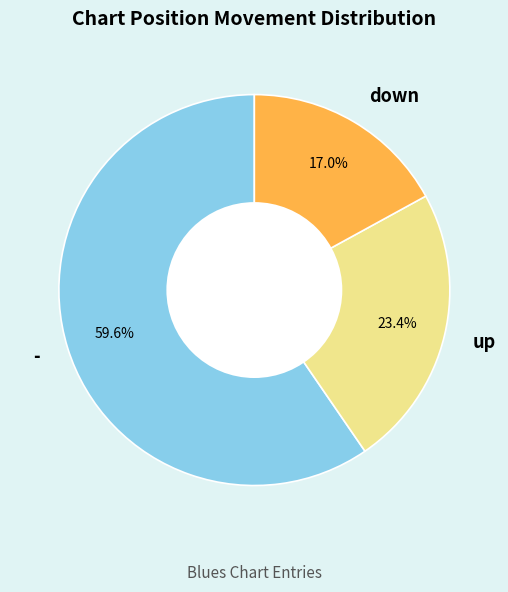

Does up represent more than half of the total?

No